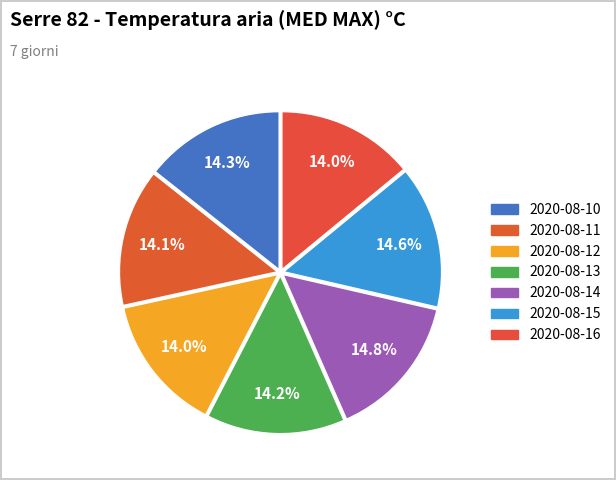

Does any single category account for the majority?

No